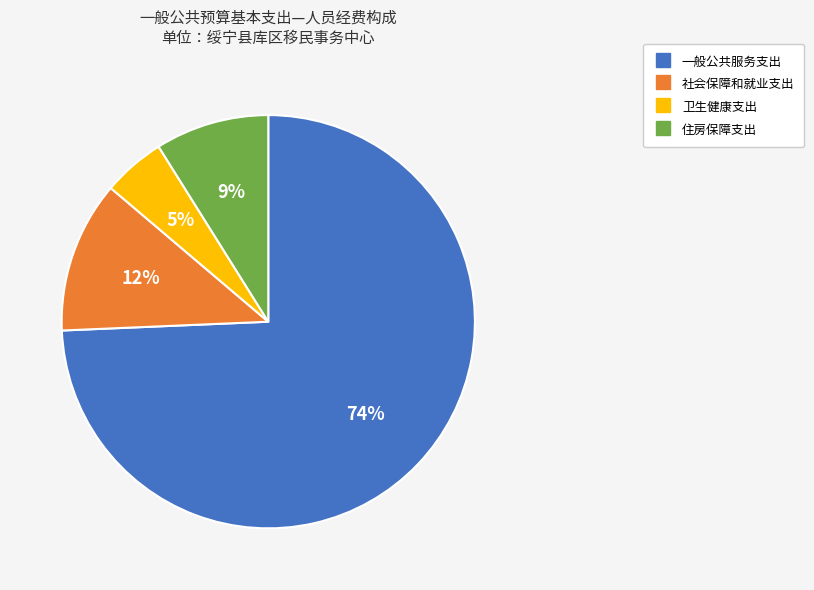

Is it true that 卫生健康支出 is 13% of the pie?

False